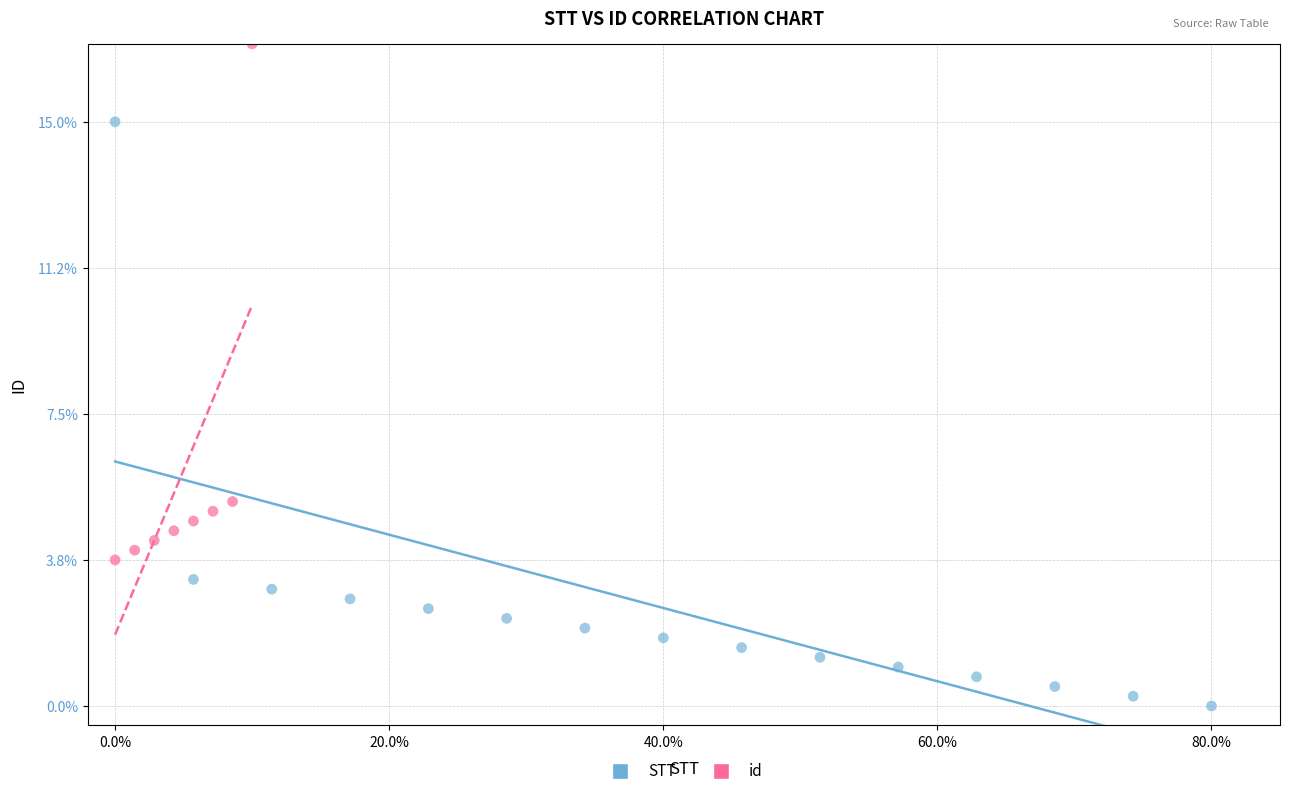

Which series has the largest Y range (max minus min)?

STT